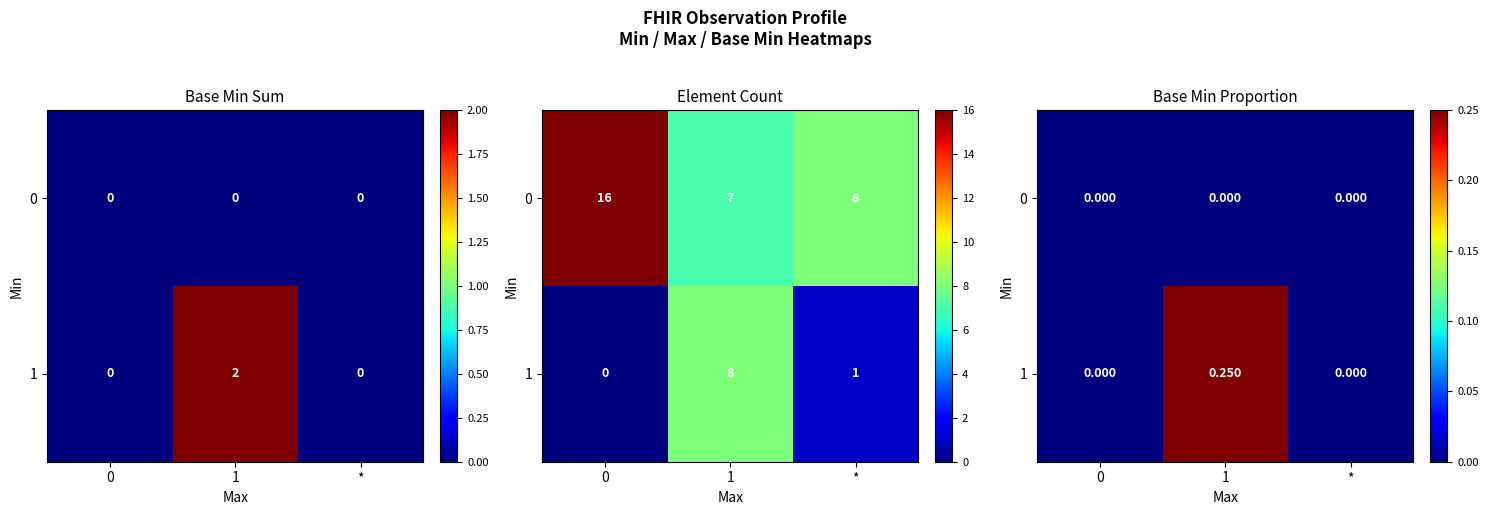

List the series in order of their peak value, lowest first.

0, 1